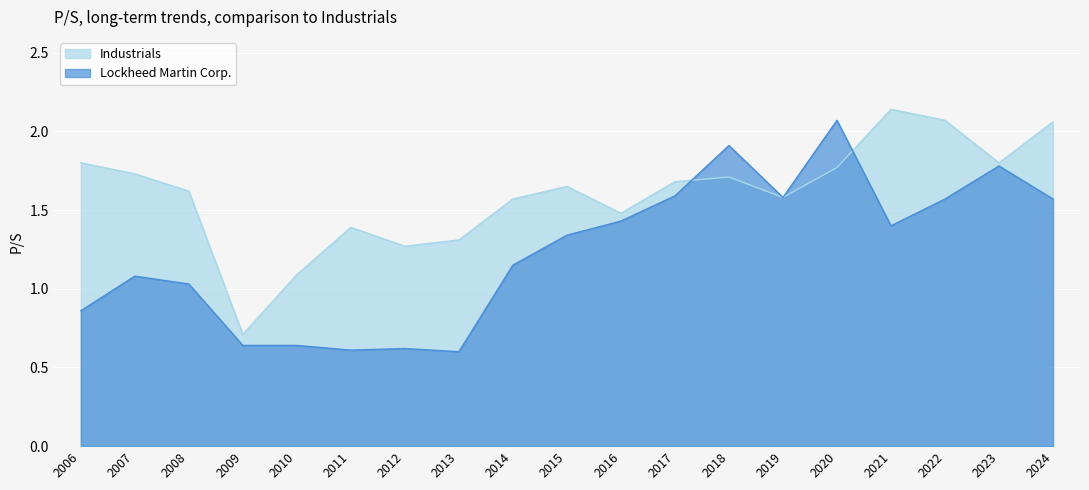

Between 2021 and 2011, which is larger?

2021